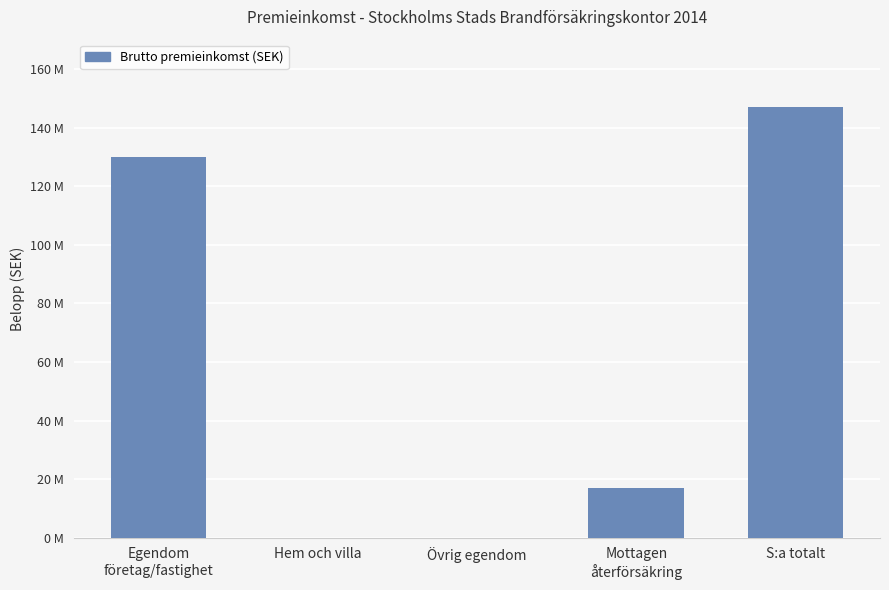

Are the bars horizontal?

No